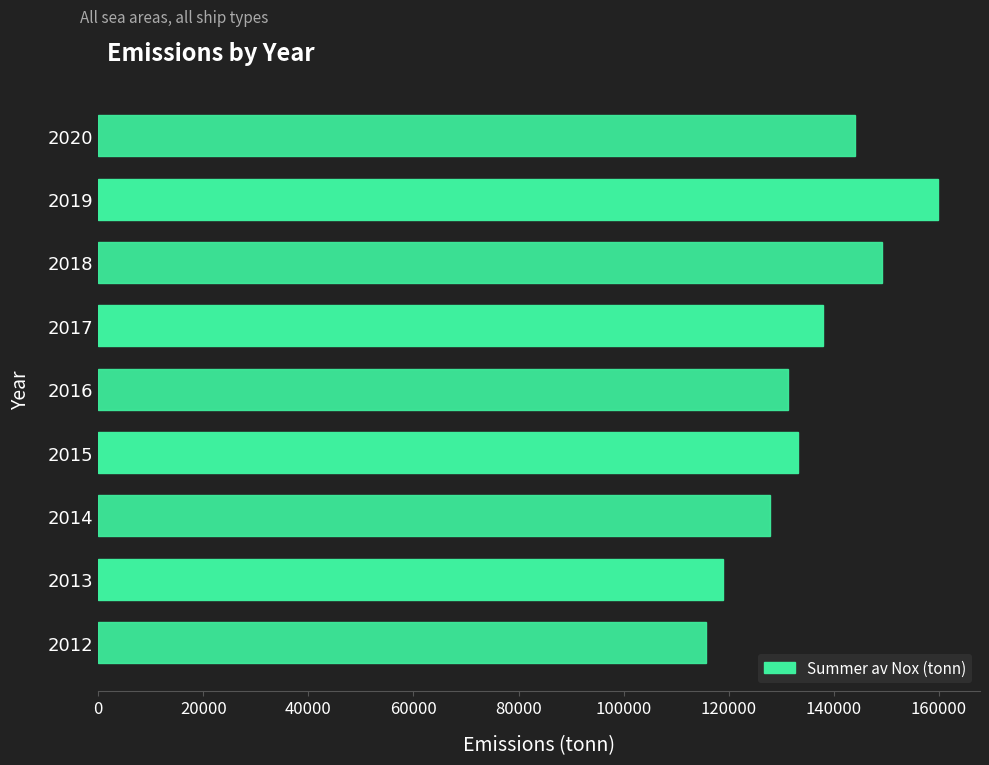

Reading bottom to top, what are all the values shown in this chart?

115656.4	118899.9	127795.8	133220.2	131239.8	137900.1	149093.2	159839.1	144038.3